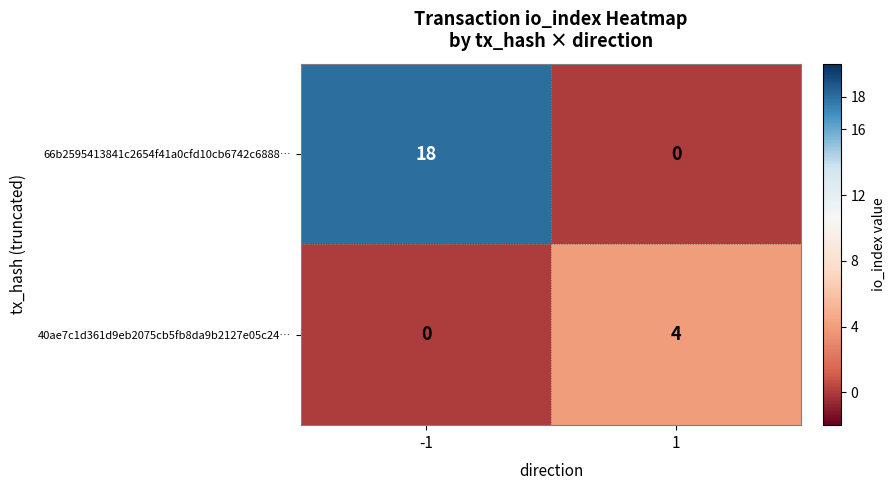

Which series has the widest spread of values?

66b2595413841c2654f41a0cfd10cb6742c6888…